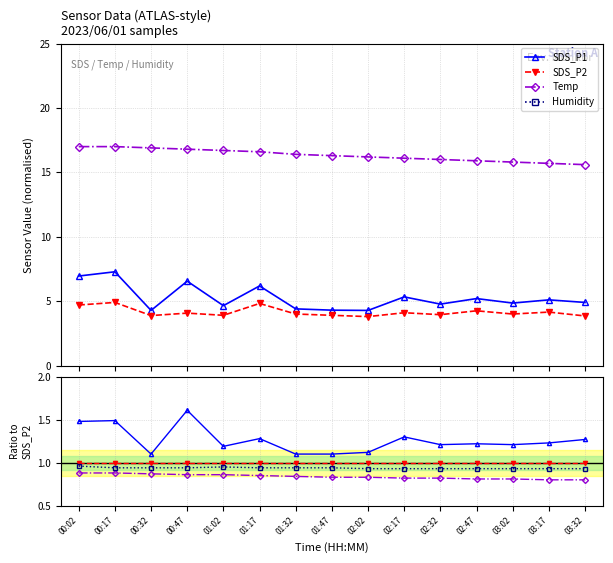

Is it true that Humidity equals 0.9 at 02:47?

True